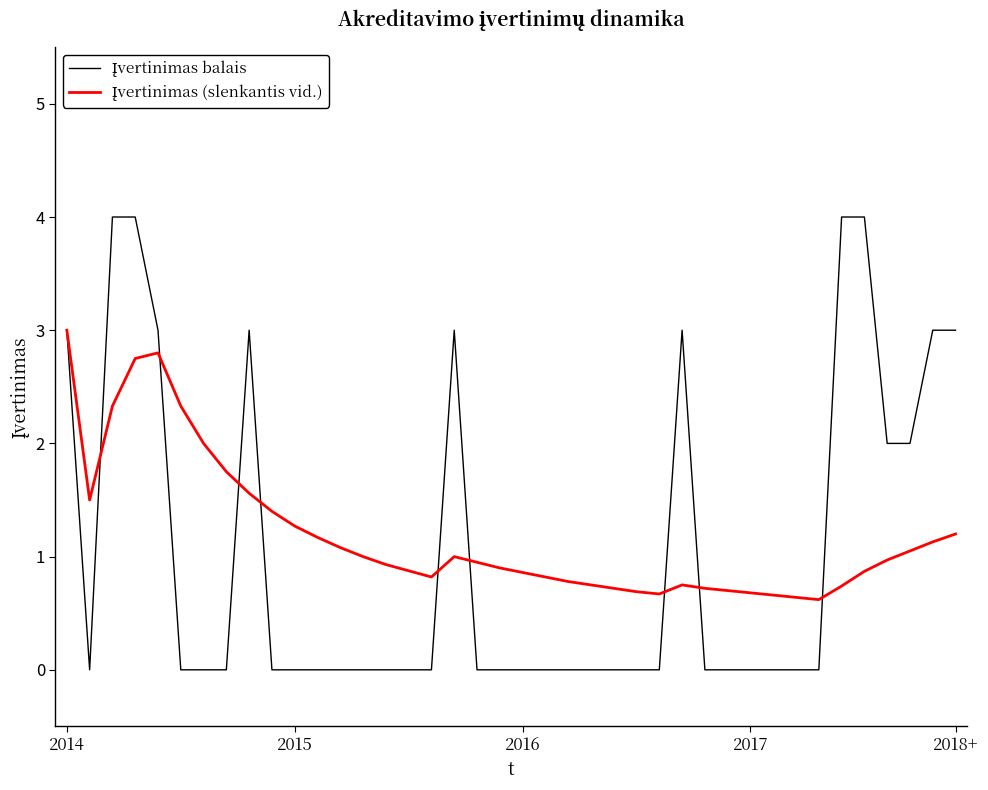

How many lines are shown in the chart?

2